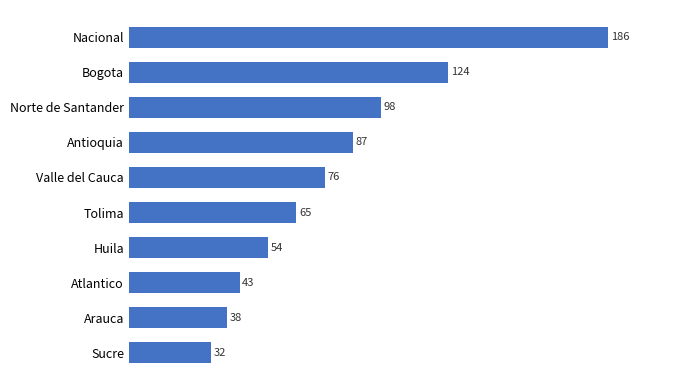

How many data points are less than 76?

5